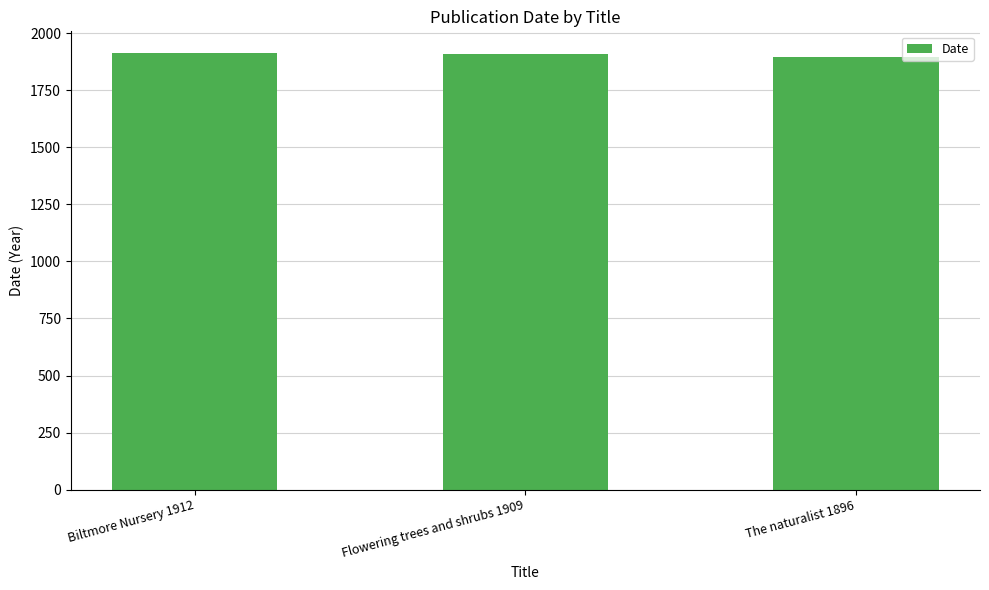

What is the label of the 1st bar from the right?

The naturalist 1896